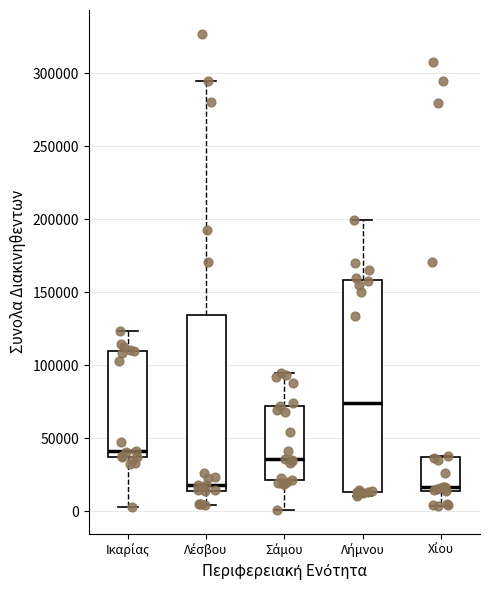

Comparing the boxes themselves (not the whiskers), which one is the tallest?

Λήμνου